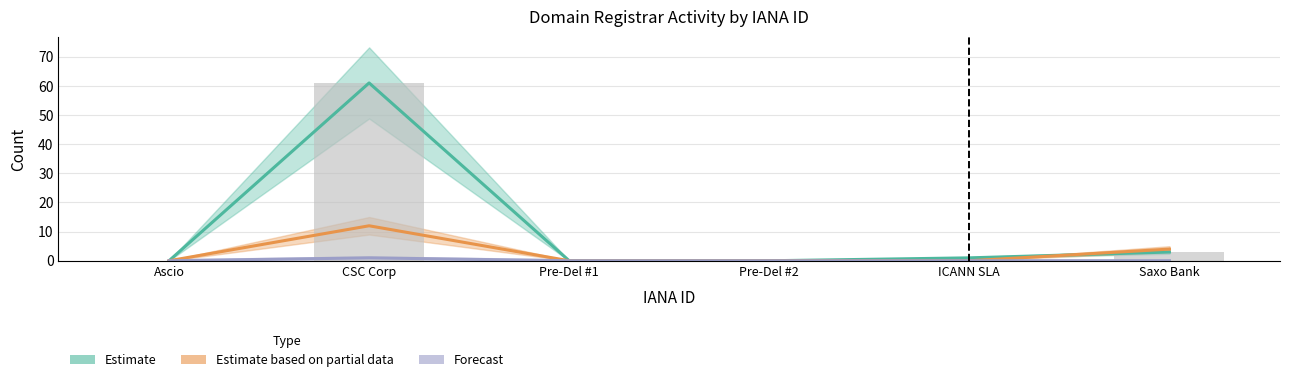

Between CSC Corp and Pre-Del #2, which series saw the biggest shift?

Estimate